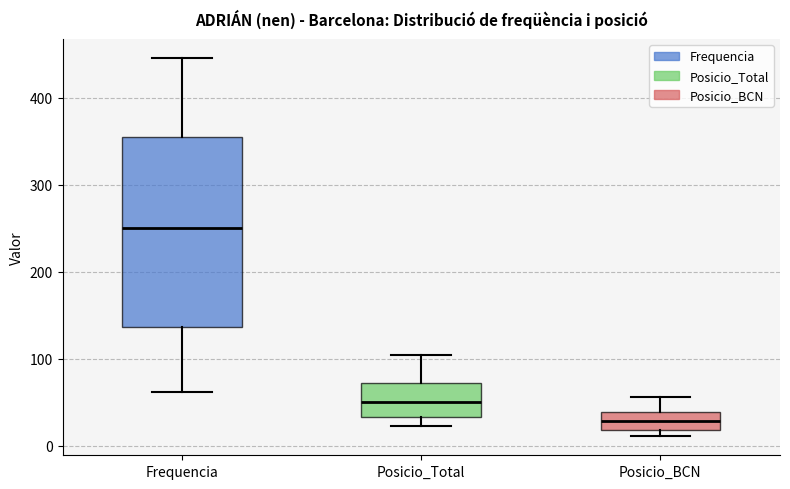

Reading left to right, read every box against the y-axis: the position of its median line, the range the box covers, and the ends of its whiskers. The values are not printed on the chart, so give them approximately, as read against the axis.

Frequencia: median 250, box 140 to 360, whiskers 60 to 450
Posicio_Total: median 50, box 30 to 70, whiskers 20 to 110
Posicio_BCN: median 30, box 20 to 40, whiskers 10 to 60